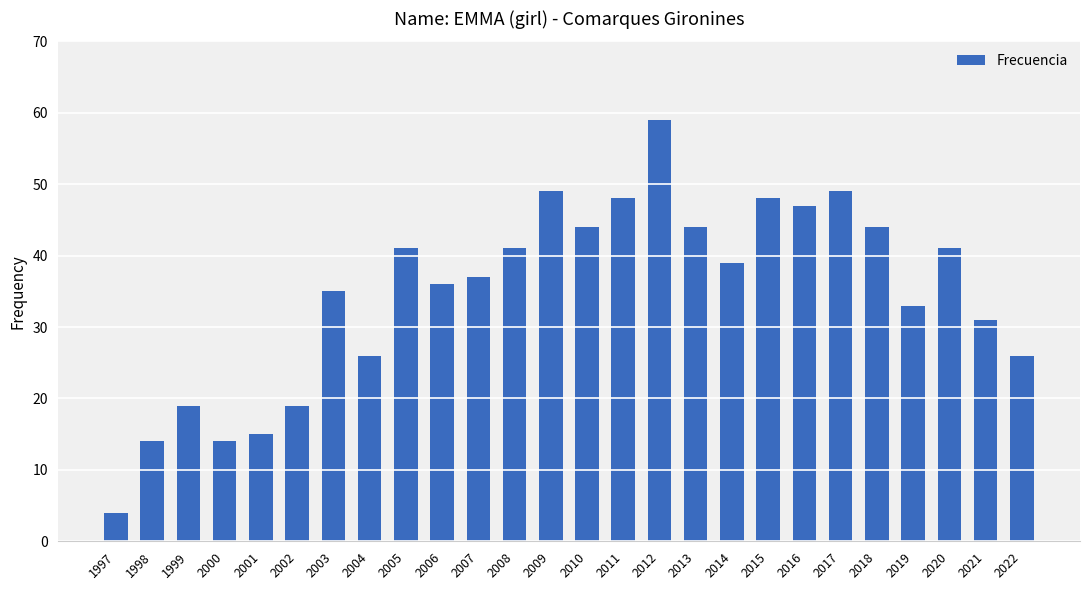

What is the change in value from 1999 to 2013?

+25